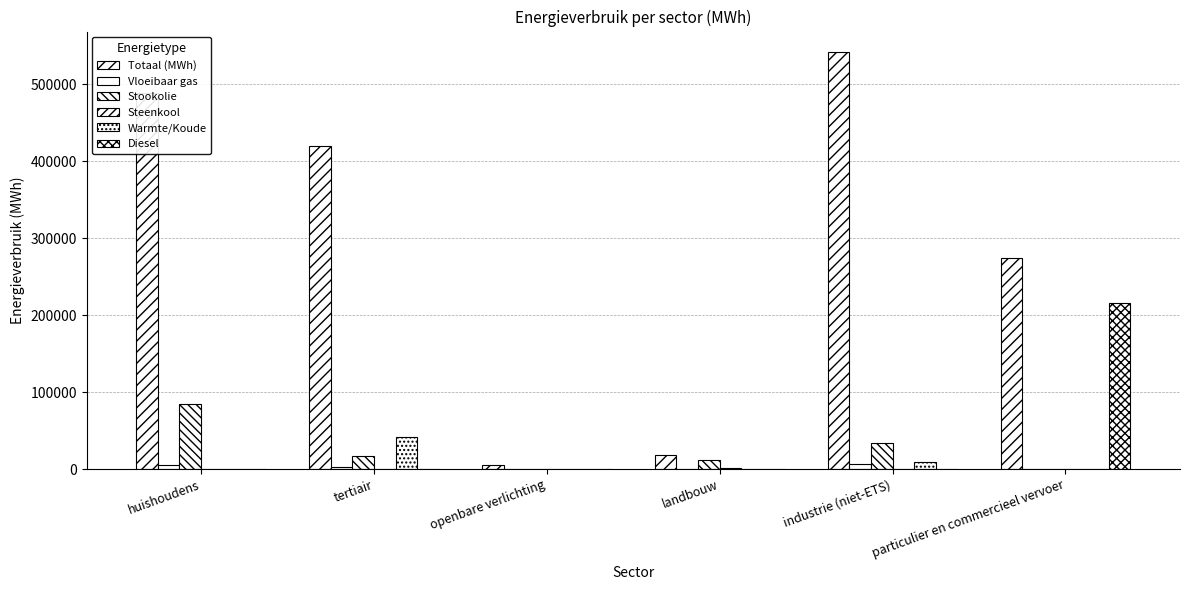

At how many categories does at least one series exceed 481907?

2